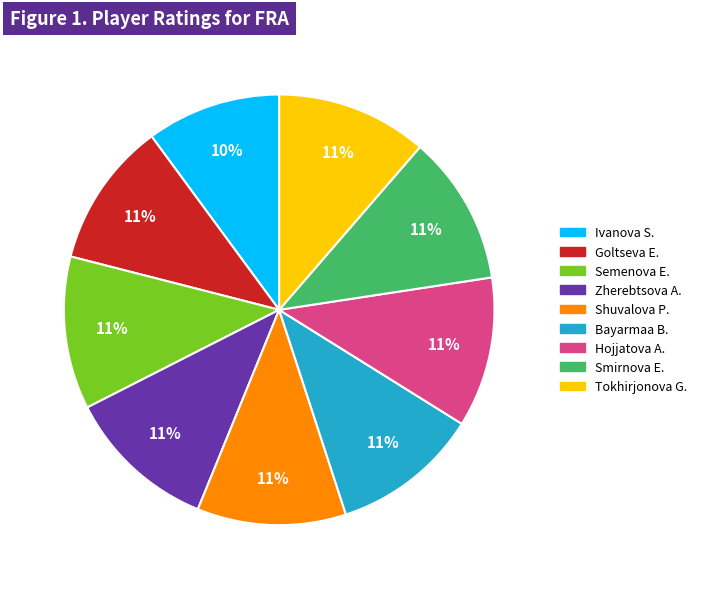

What is the smallest slice in the pie chart?

Ivanova S.